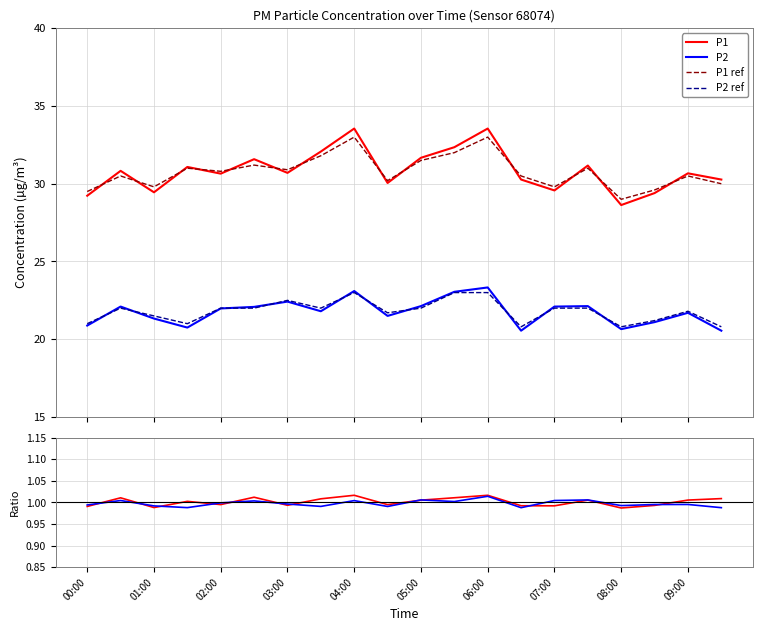

What is the lowest value of the P1 series?

28.6